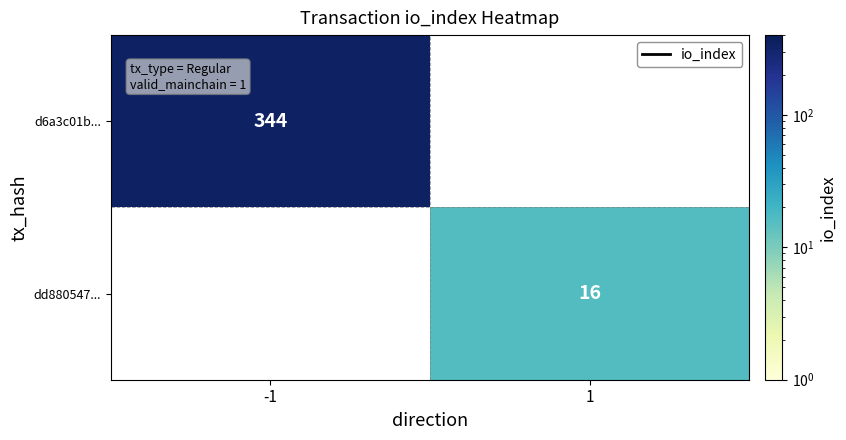

The value of d6a3c01b... at -1 is 202. True or false?

False